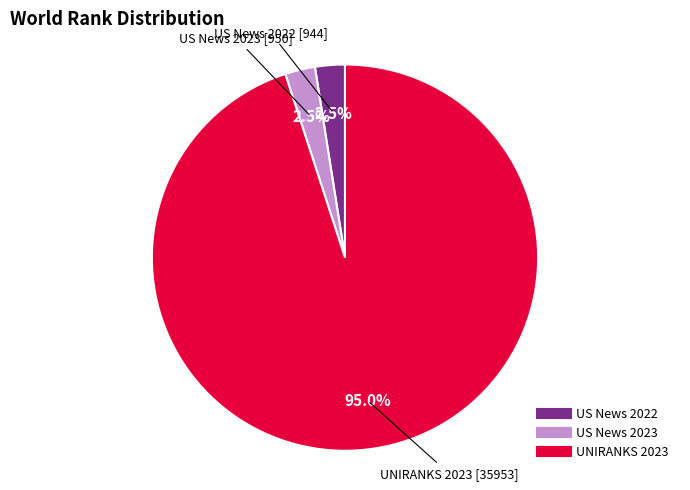

Count the number of slices in the pie.

3